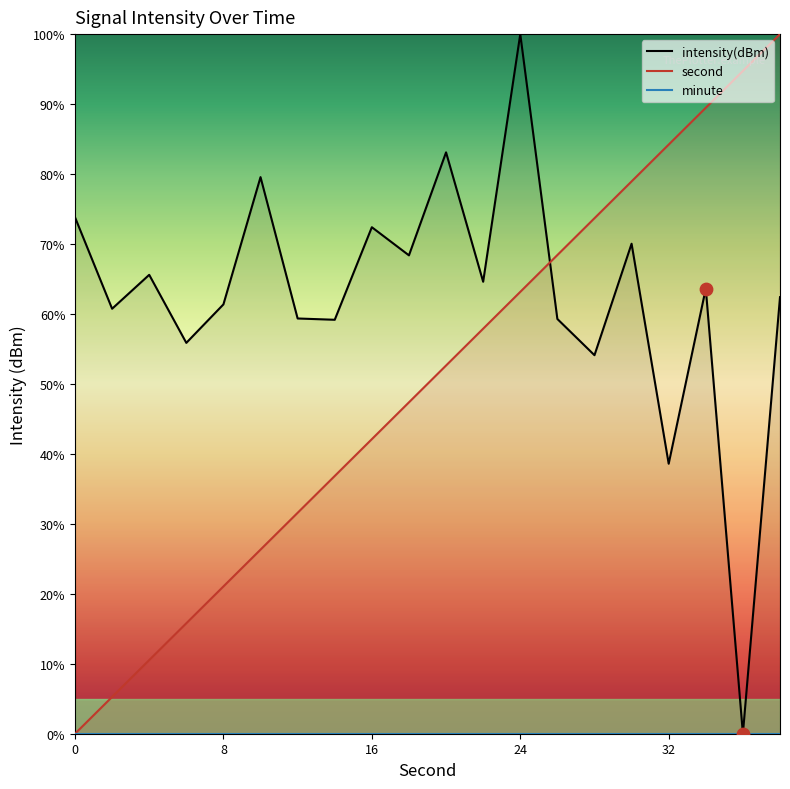

Which series reaches the maximum Y coordinate?

second